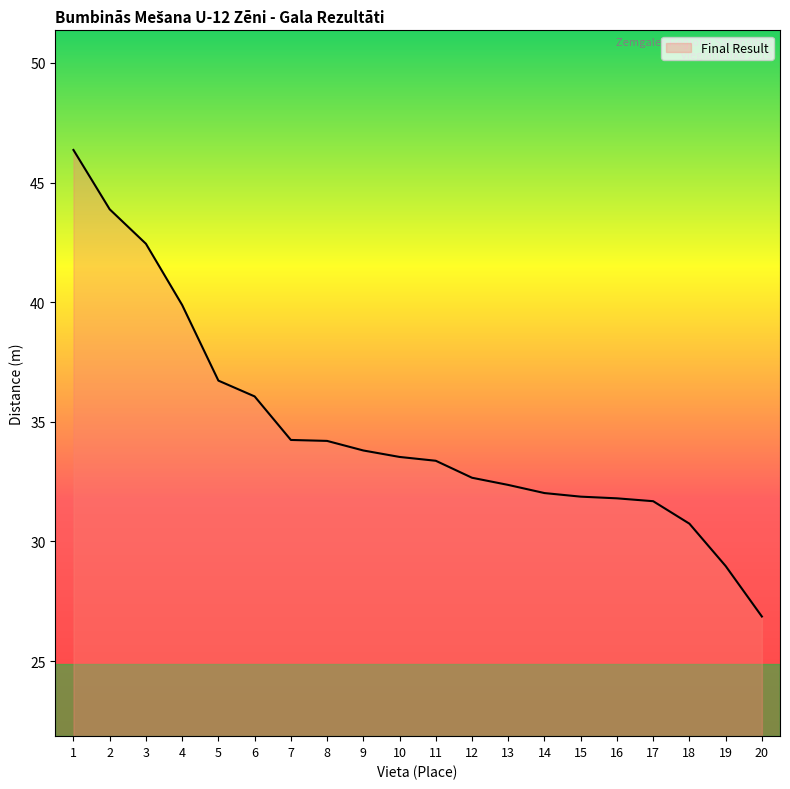

What is the change in value from 9 to 13?

-1.4